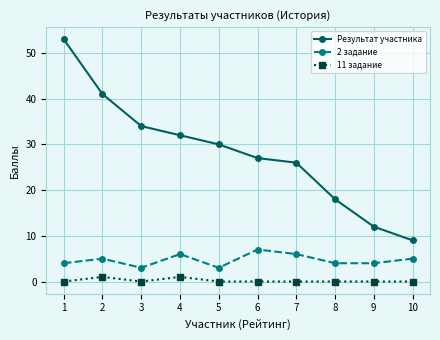

Rank the series by their average value, from lowest to highest.

11 задание, 2 задание, Результат участника